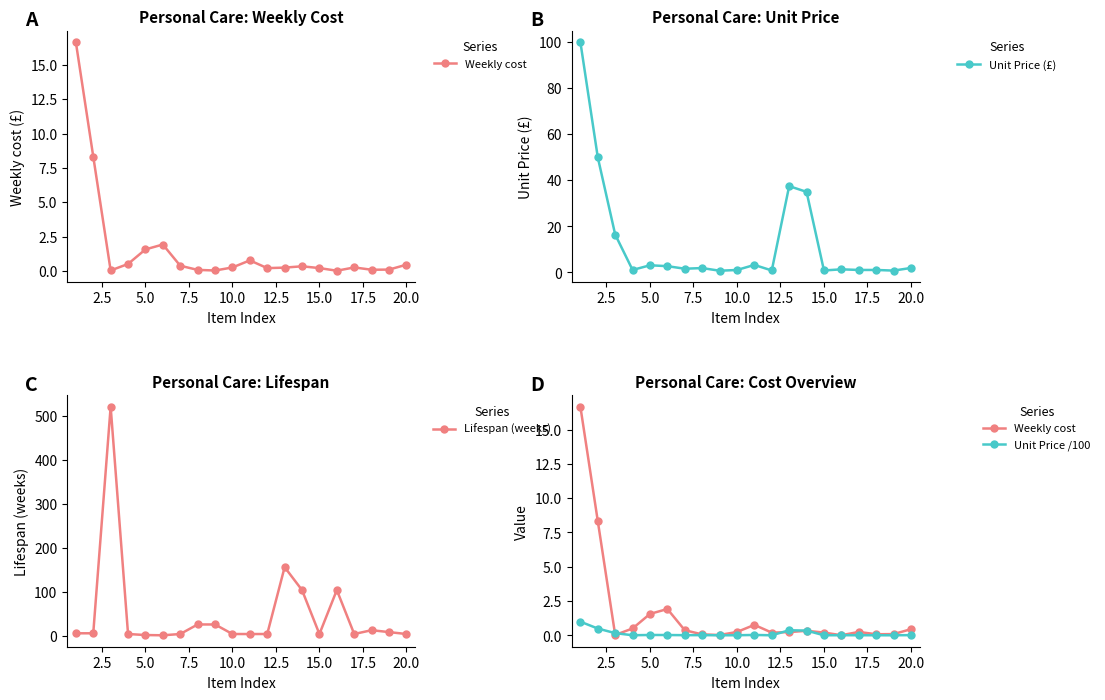

What is the highest value of the Unit Price /100 series?

1.0